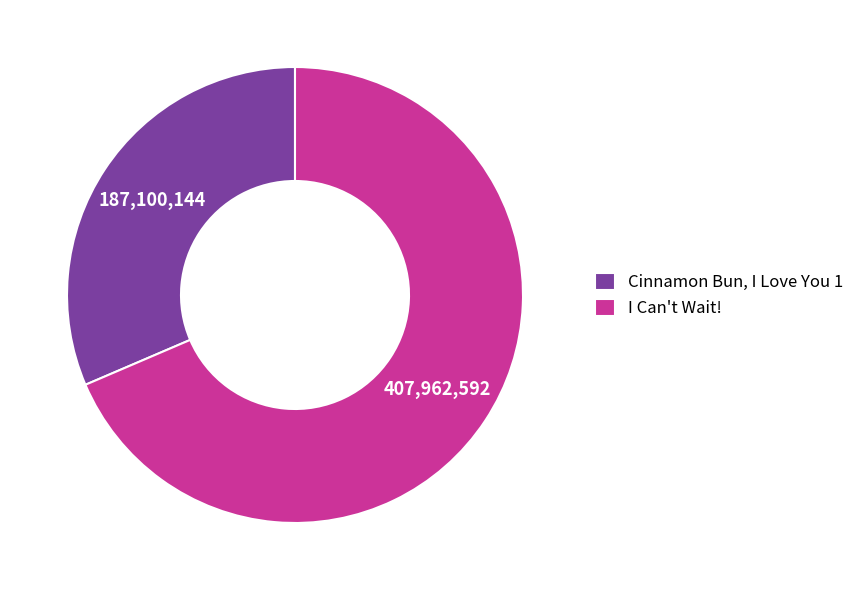

Does I Can't Wait! represent more than half of the total?

Yes